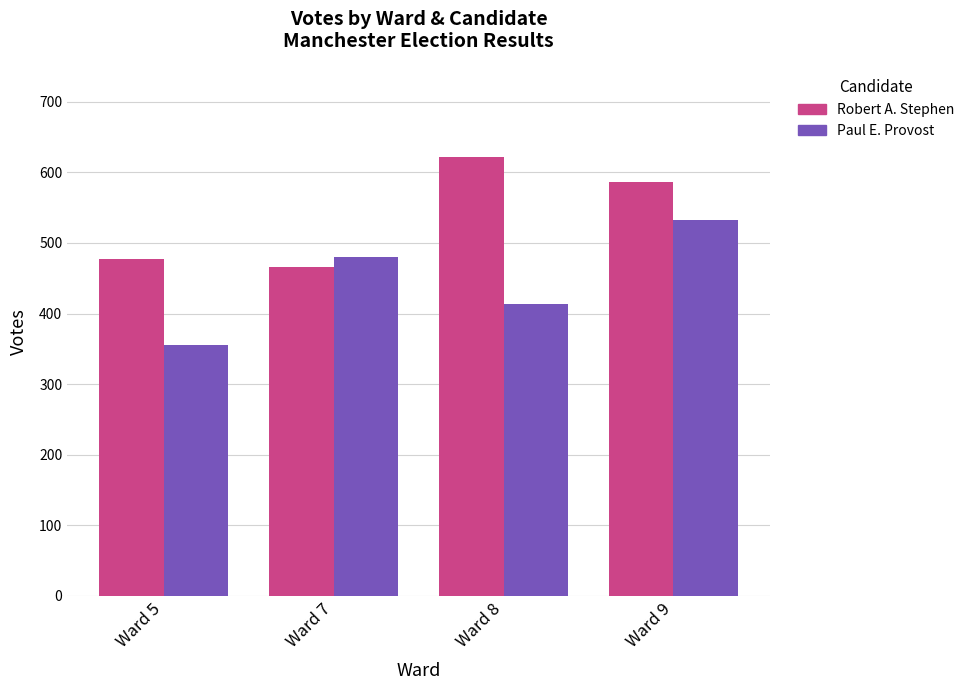

What is the greatest value displayed?

622